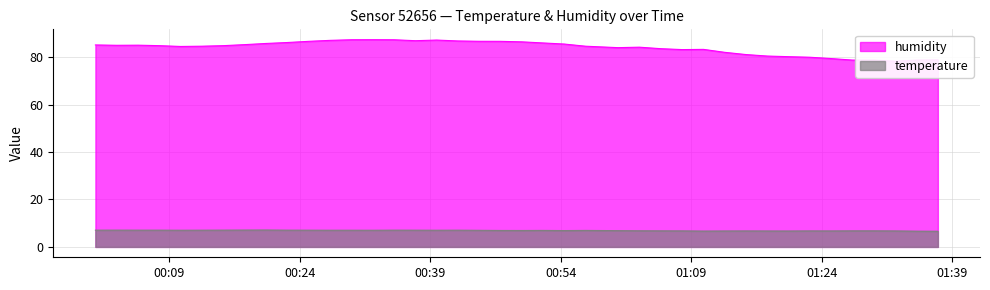

True or false: temperature and humidity cross at least once.

False